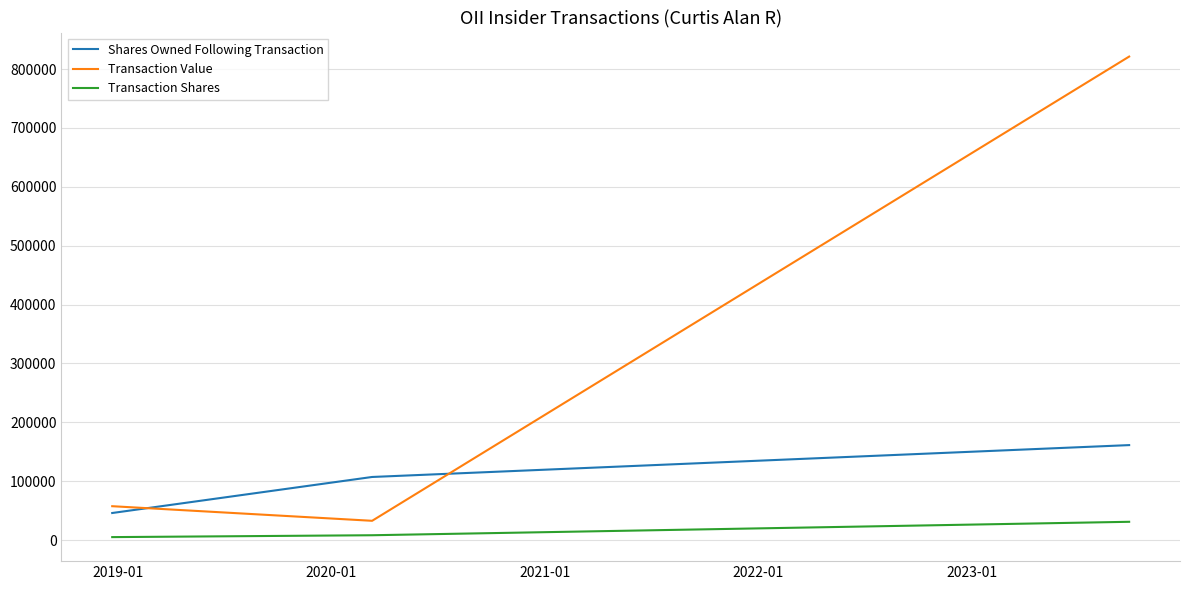

Which series has the widest spread of values?

Transaction Value